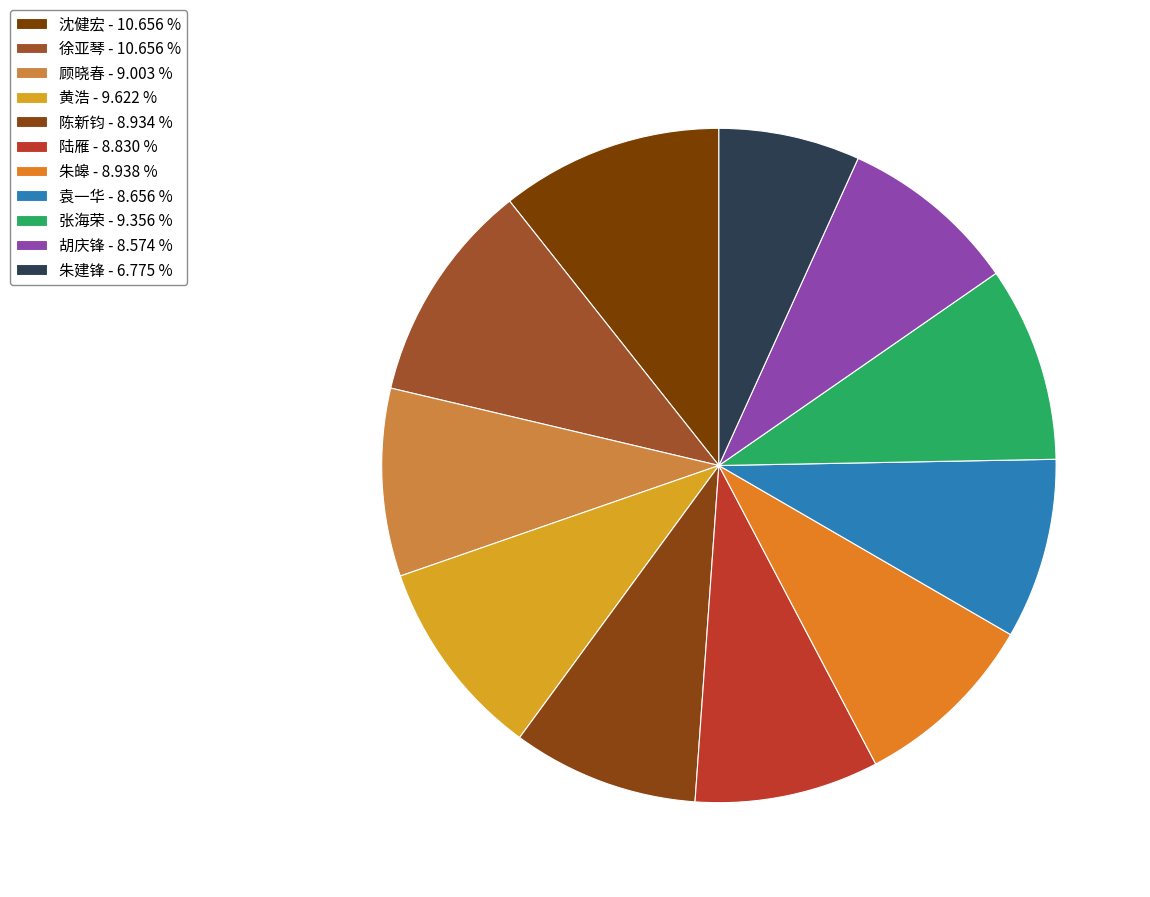

Is it true that 袁一华 is 9% of the pie?

True